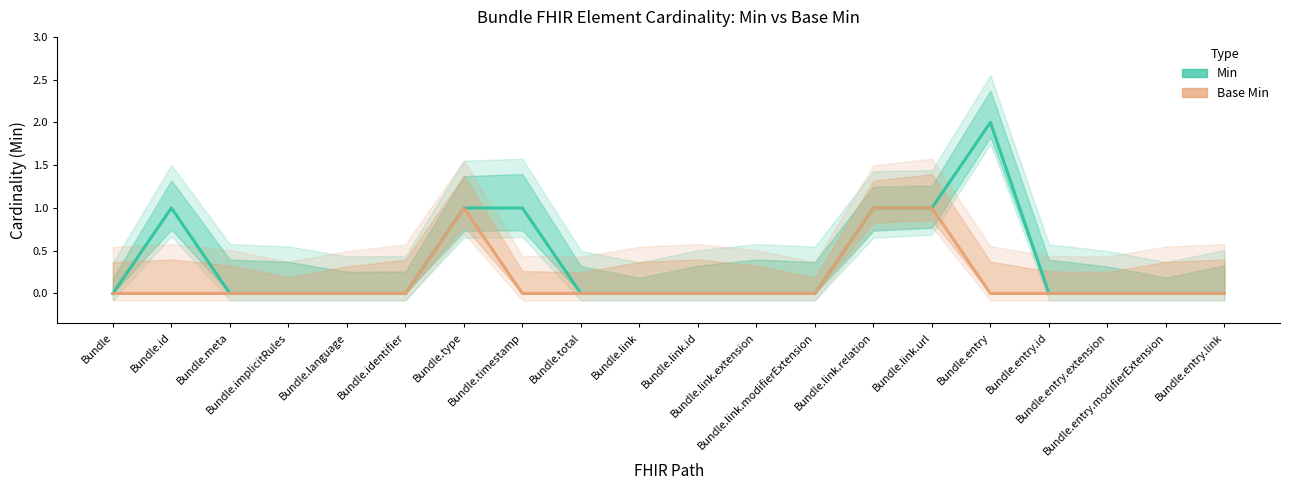

True or false: Base Min and Min intersect in this chart.

False